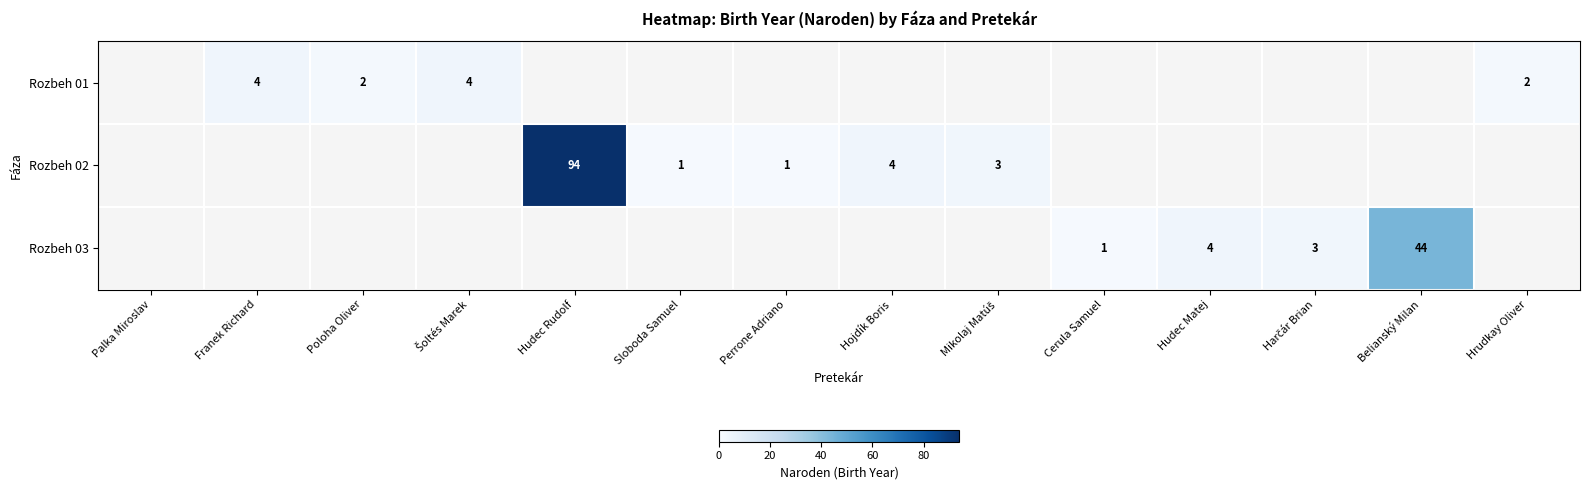

Is the value of Rozbeh 02 at Perrone Adriano greater than the value of Rozbeh 03 at Belianský Milan?

No